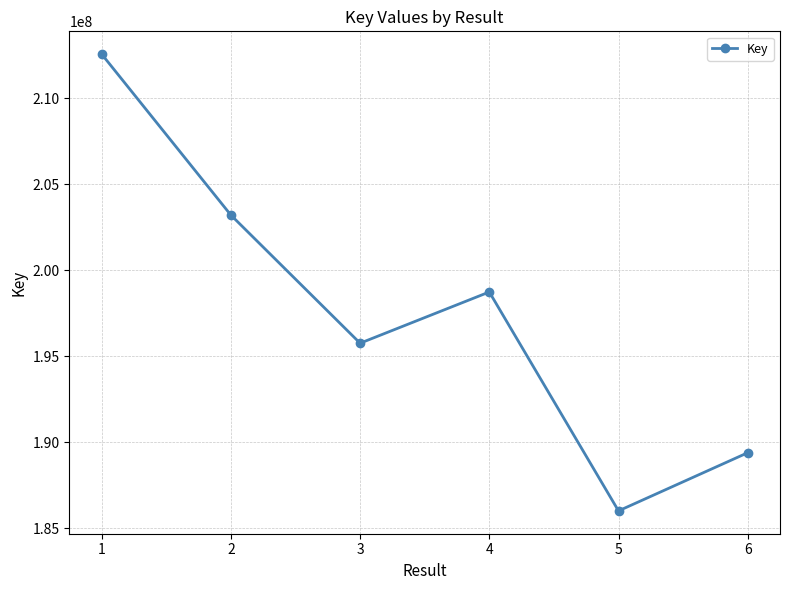

What is the difference between the values at 5 and 6?

3384239